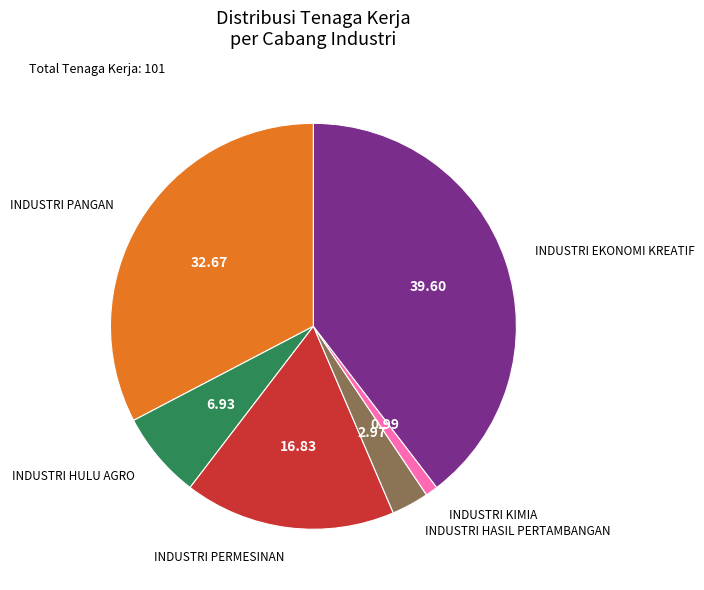

Is there any slice that represents more than half of the pie?

No